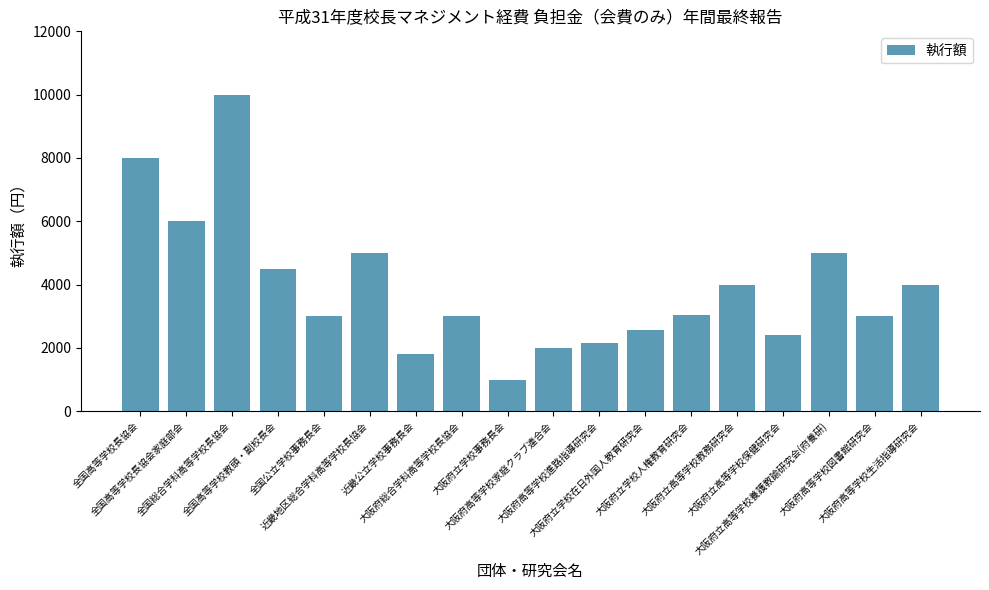

What is the maximum value shown in the chart?

10000